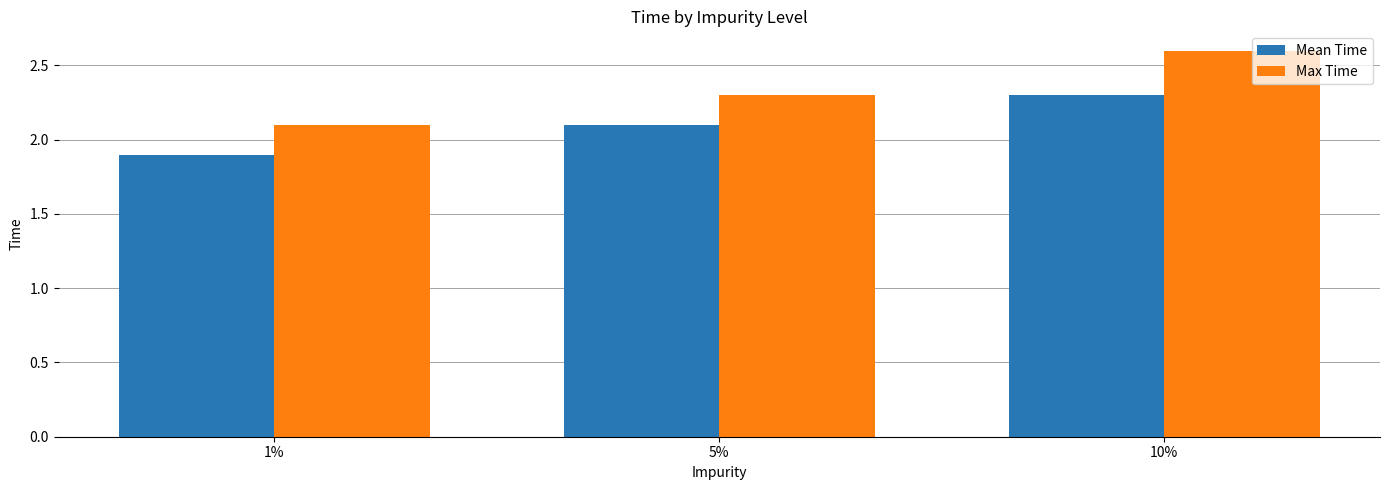

At 10%, list the series in order from smallest to largest.

Mean Time, Max Time